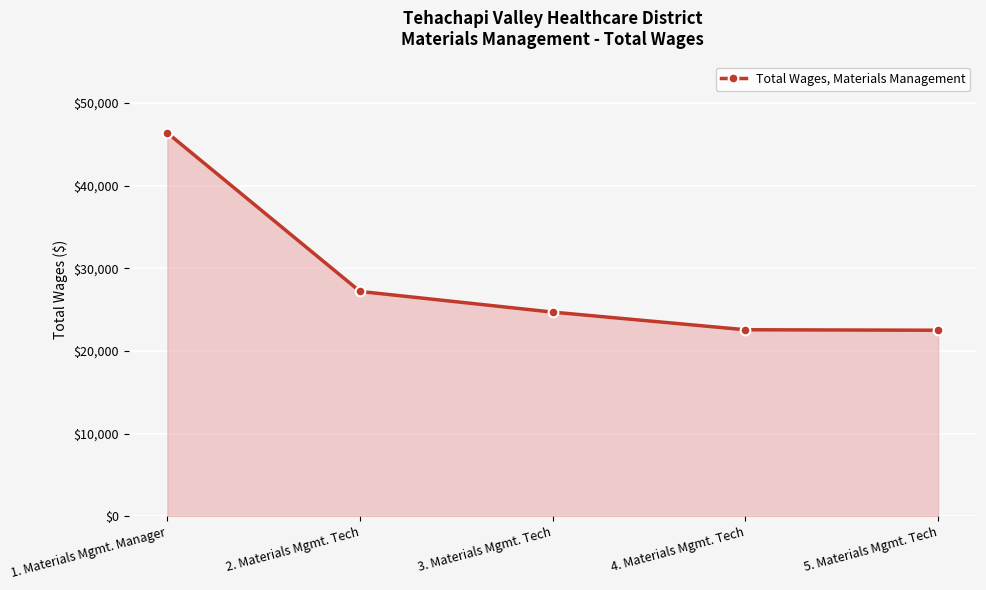

The value at 2. Materials Mgmt. Tech is 13167. True or false?

False